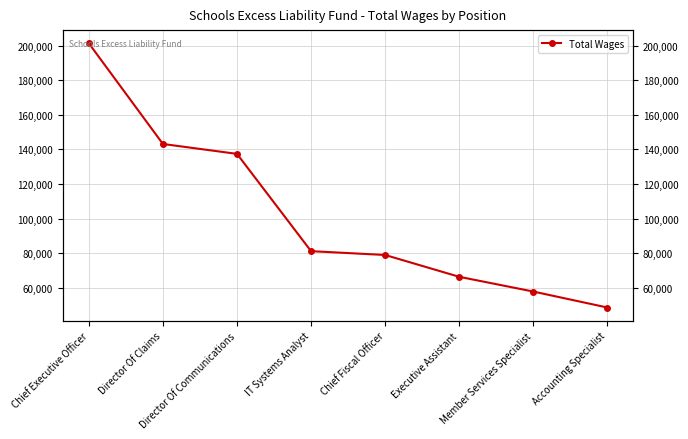

What is the sum of the values at Director Of Communications and Chief Executive Officer?

338649